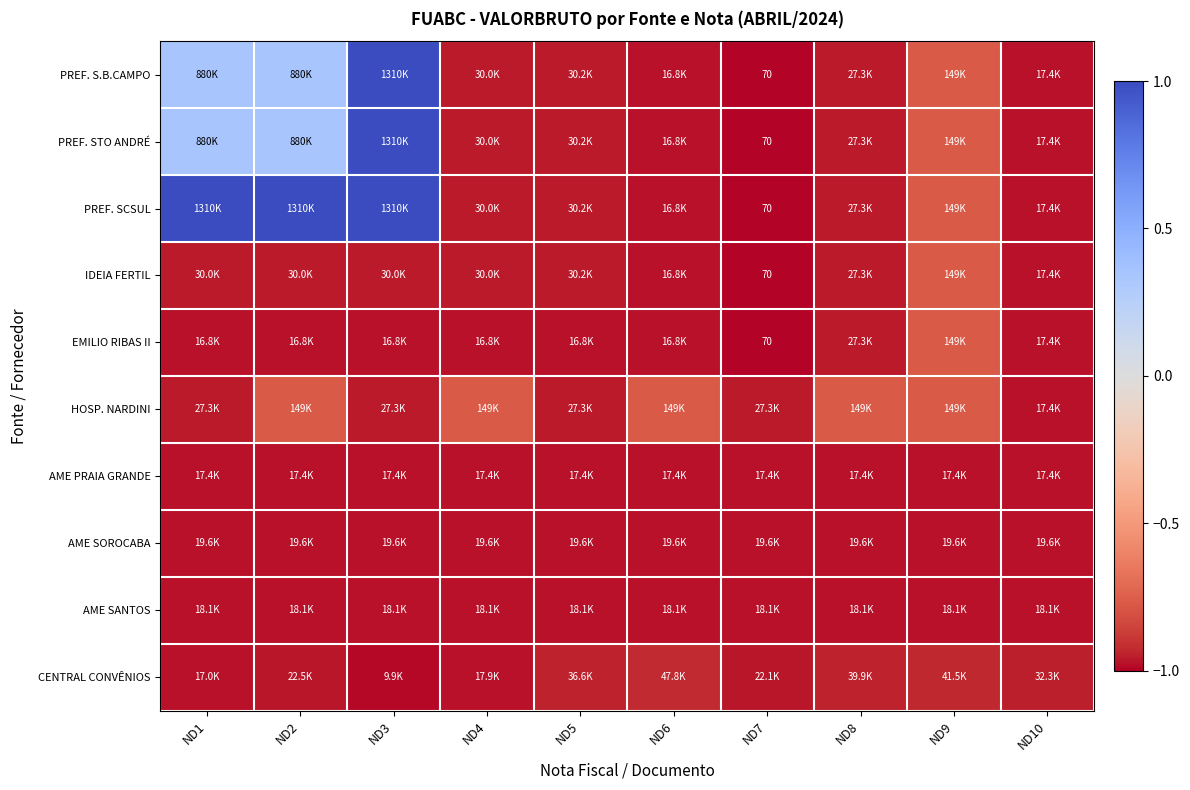

Which category has the lowest value in the IDEIA FERTIL series?

ND7